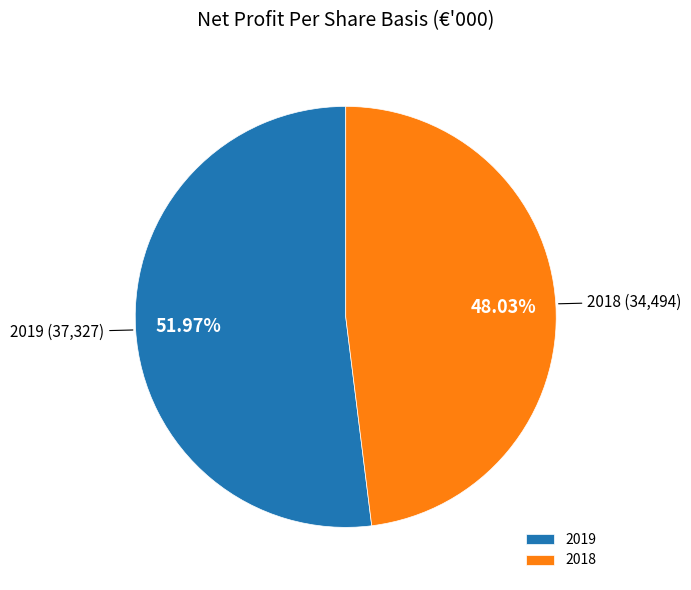

Is the sum of 2019 and 2018 greater than half?

Yes